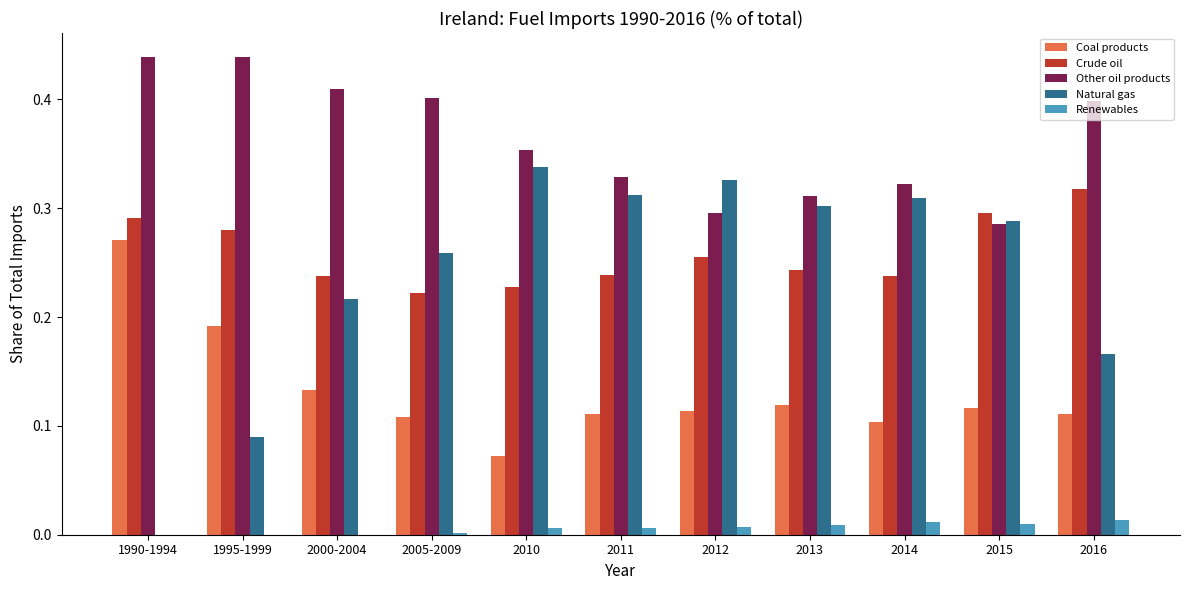

Is the value of Other oil products at 2016 greater than the value of Crude oil at 2013?

Yes